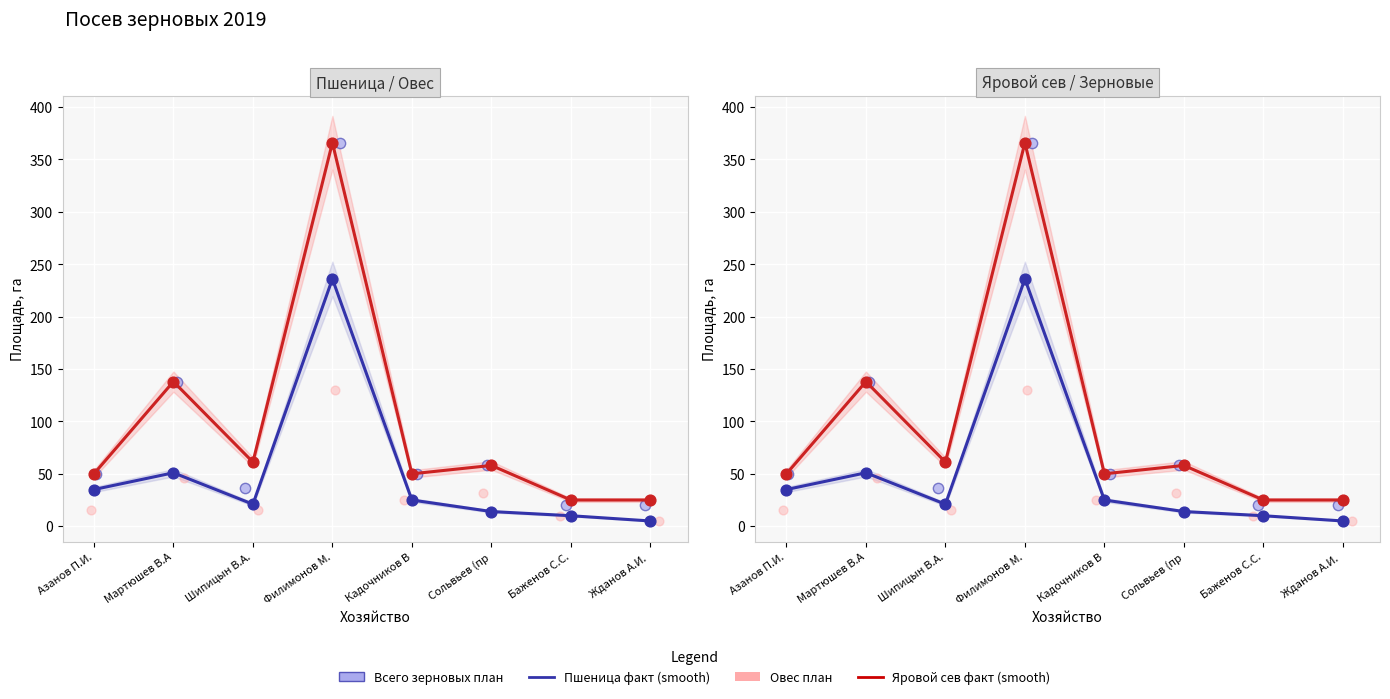

At which category is the sum across all series the highest?

Филимонов М.